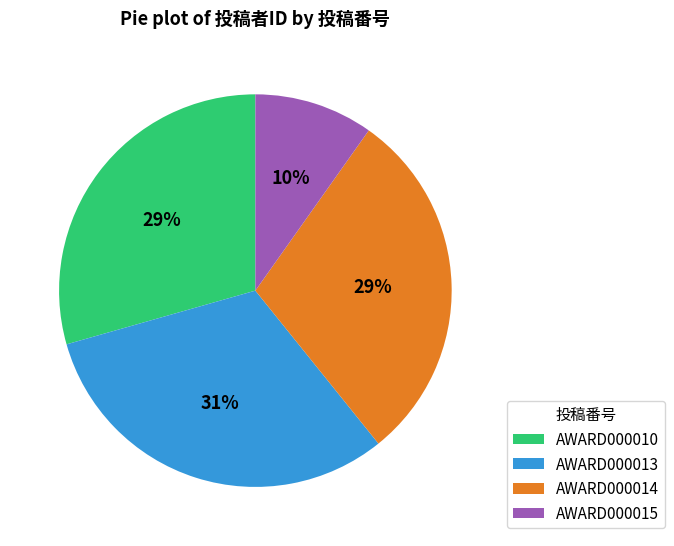

Is there a majority slice in this chart?

No